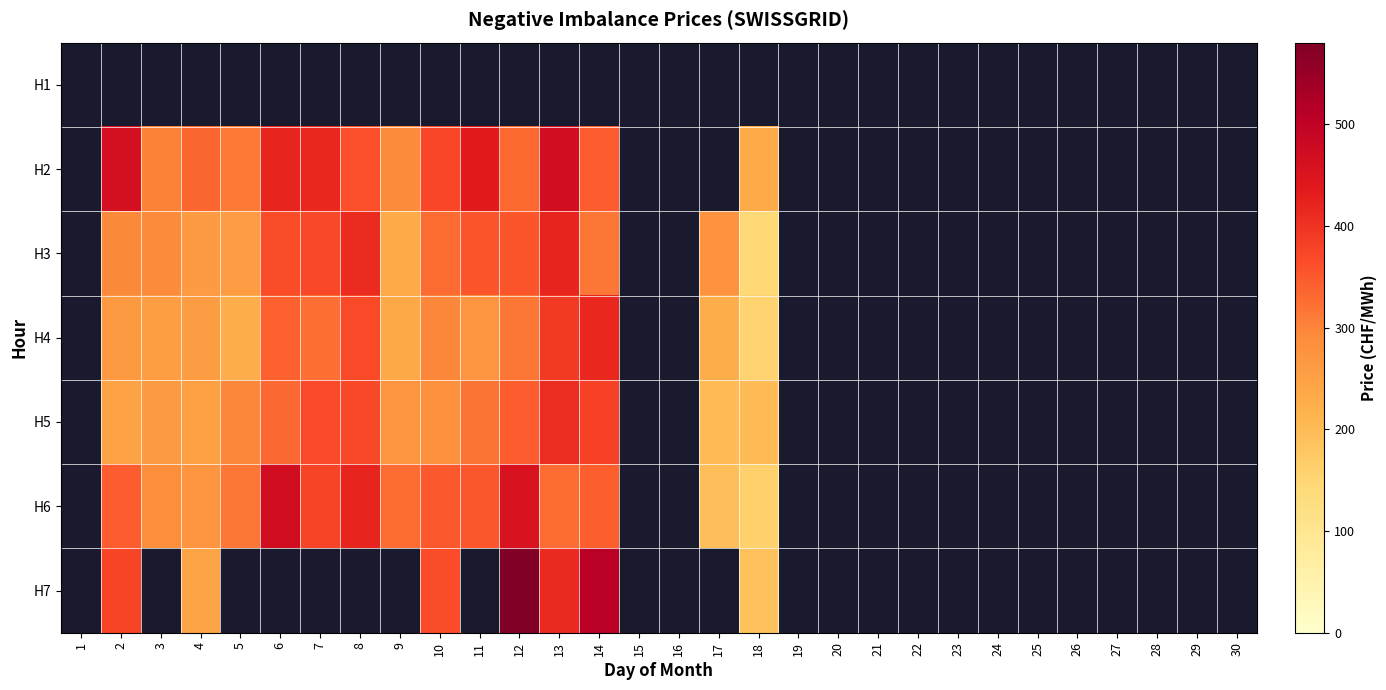

Which label corresponds to the largest value in the chart?

12